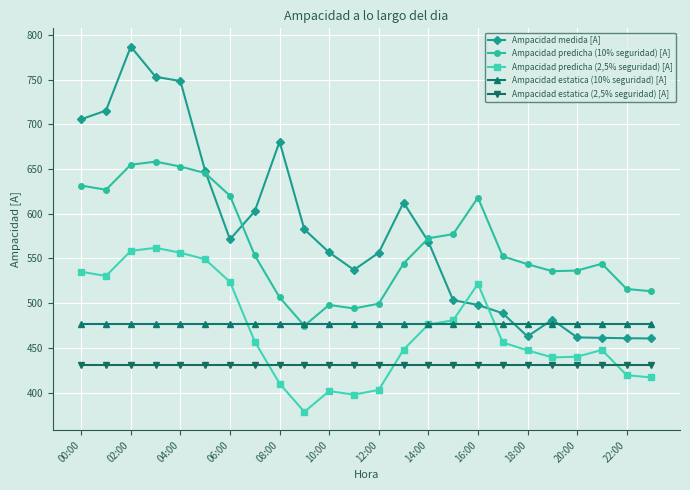

True or false: Ampacidad predicha (2,5% seguridad) [A] and Ampacidad predicha (10% seguridad) [A] intersect in this chart.

False